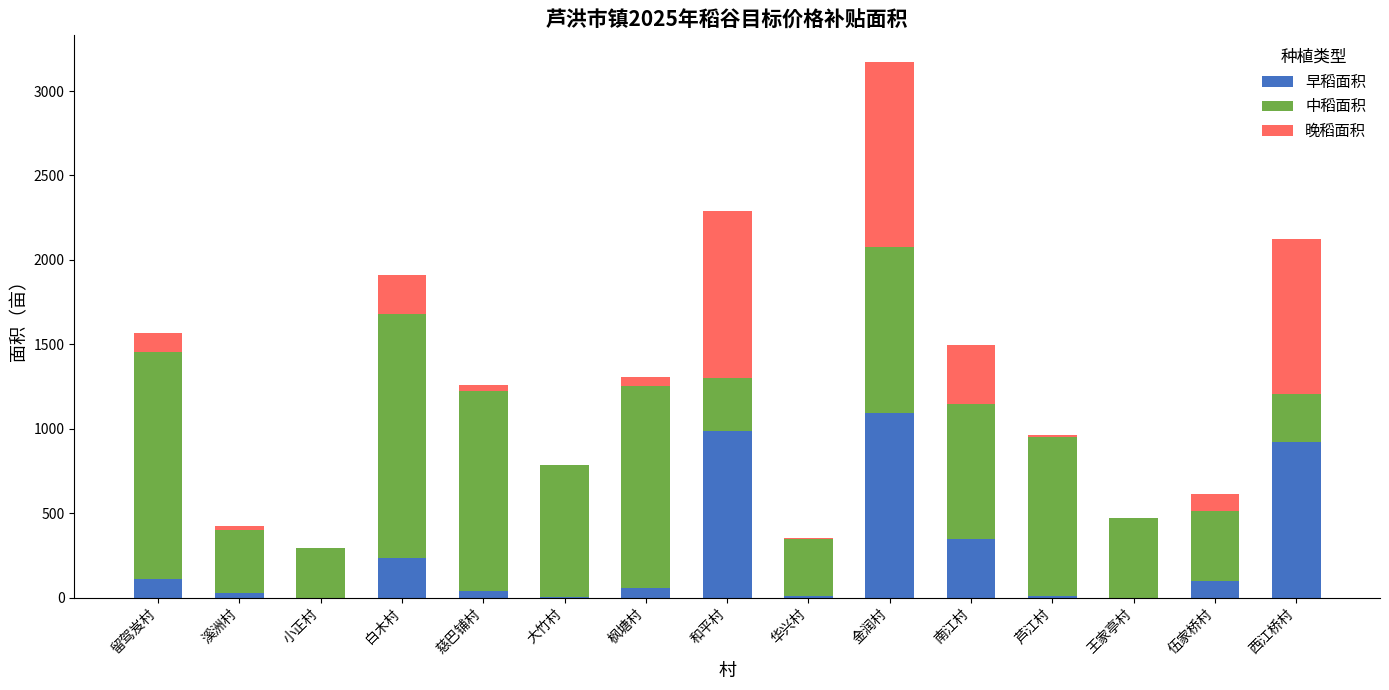

At which category is the sum across all series the highest?

金润村